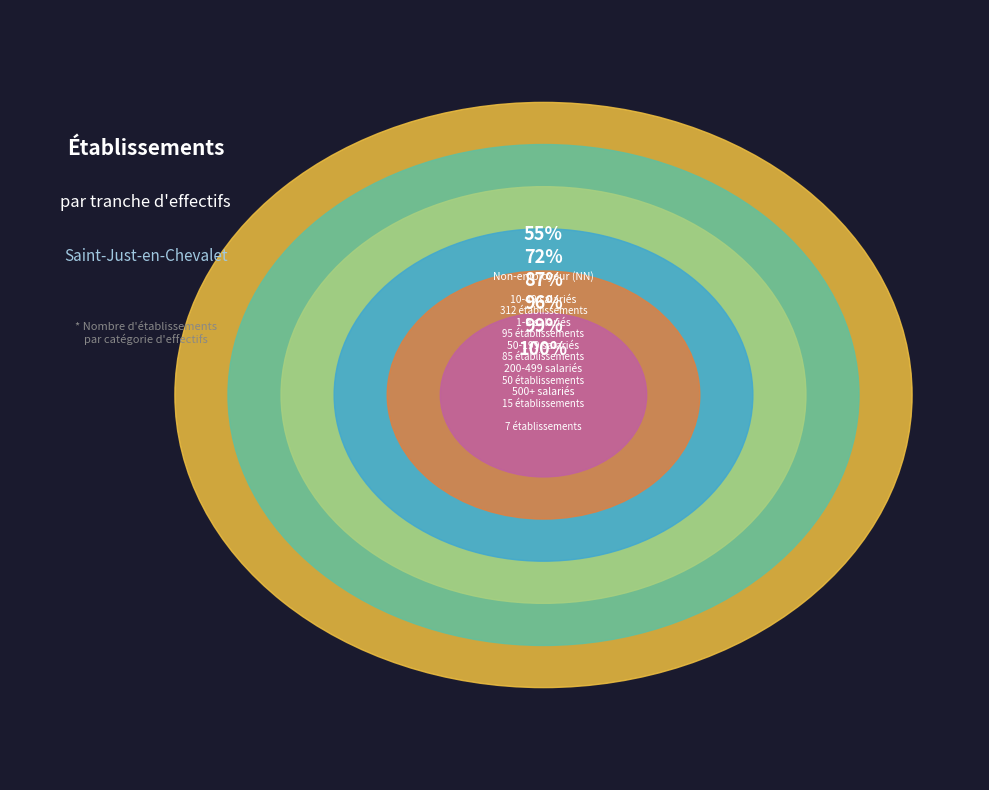

What is the change in value from 11 to 41?

-63